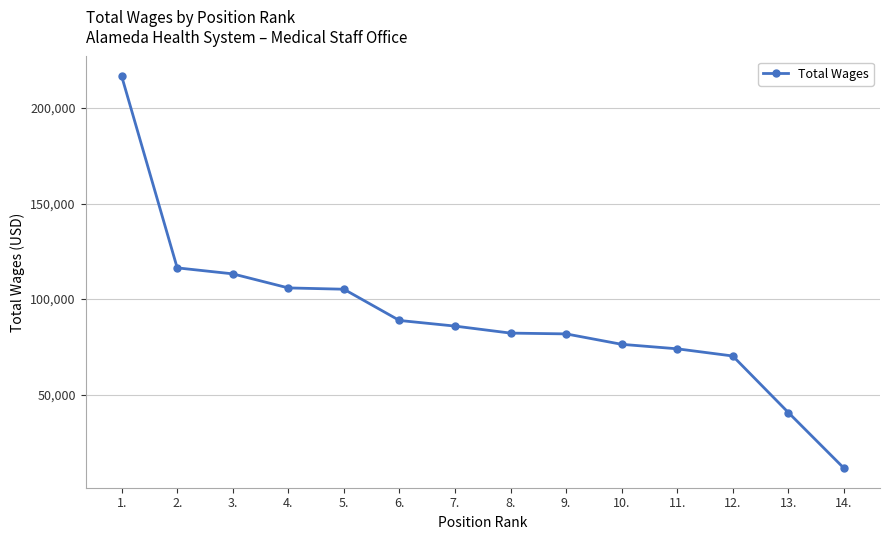

Approximately how many times larger is the value at 3. compared to 10.?

1.5